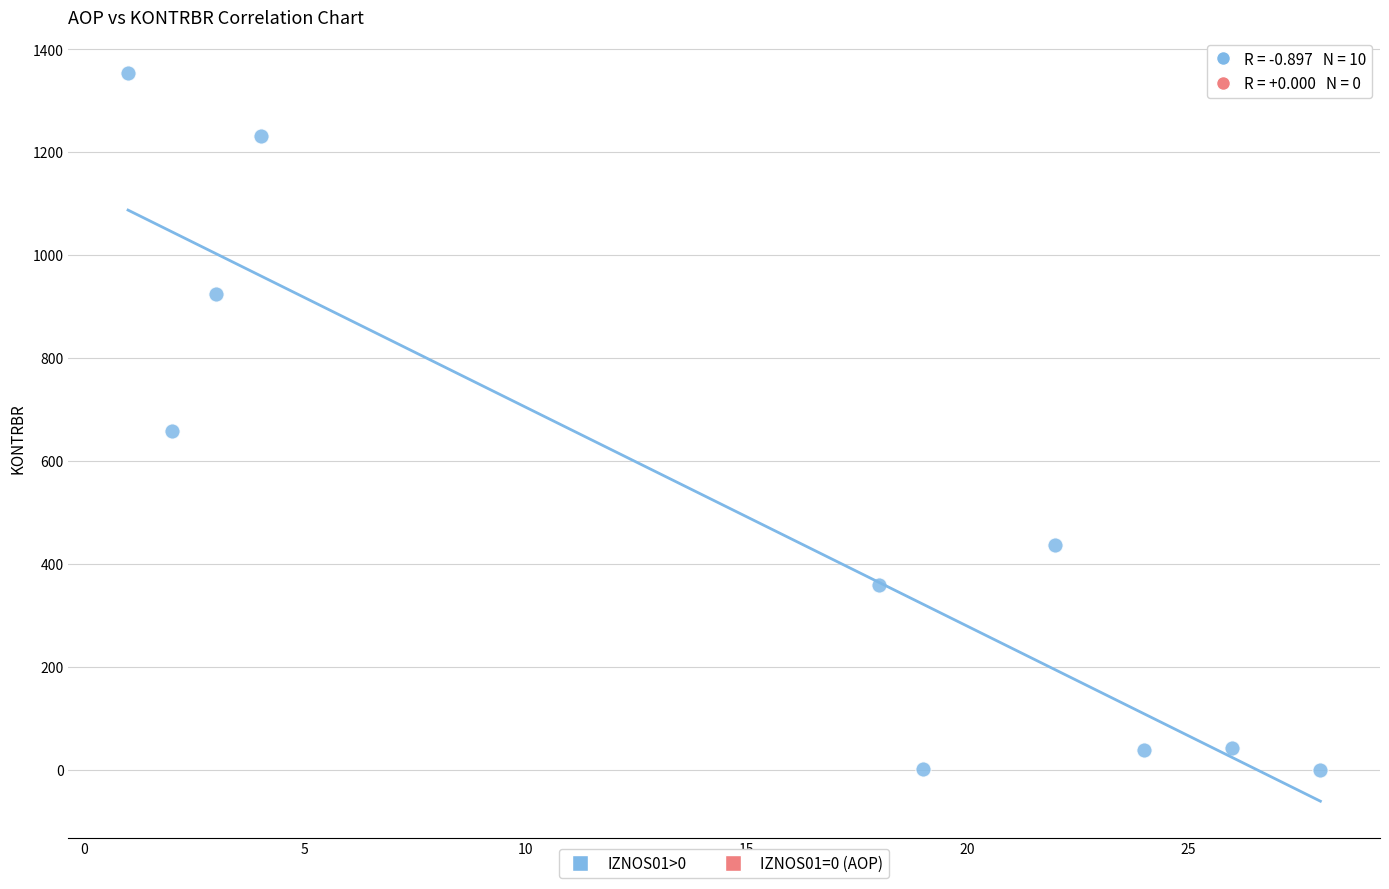

What Y value in the scatter plot is closest to 676?

659.0